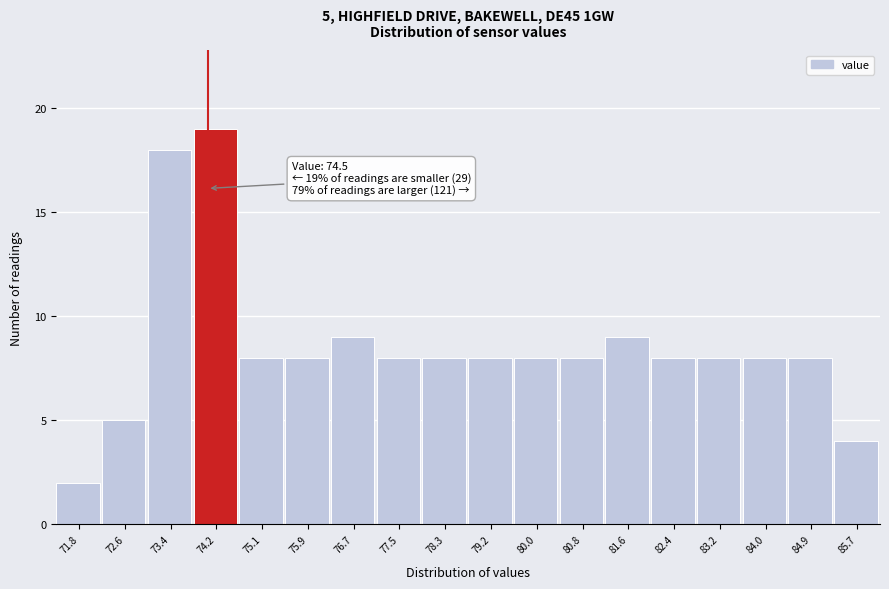

Reading right to left, transcribe all the data shown in this chart.

85.7=4	84.9=8	84.0=8	83.2=8	82.4=8	81.6=9	80.8=8	80.0=8	79.2=8	78.3=8	77.5=8	76.7=9	75.9=8	75.1=8	74.2=19	73.4=18	72.6=5	71.8=2